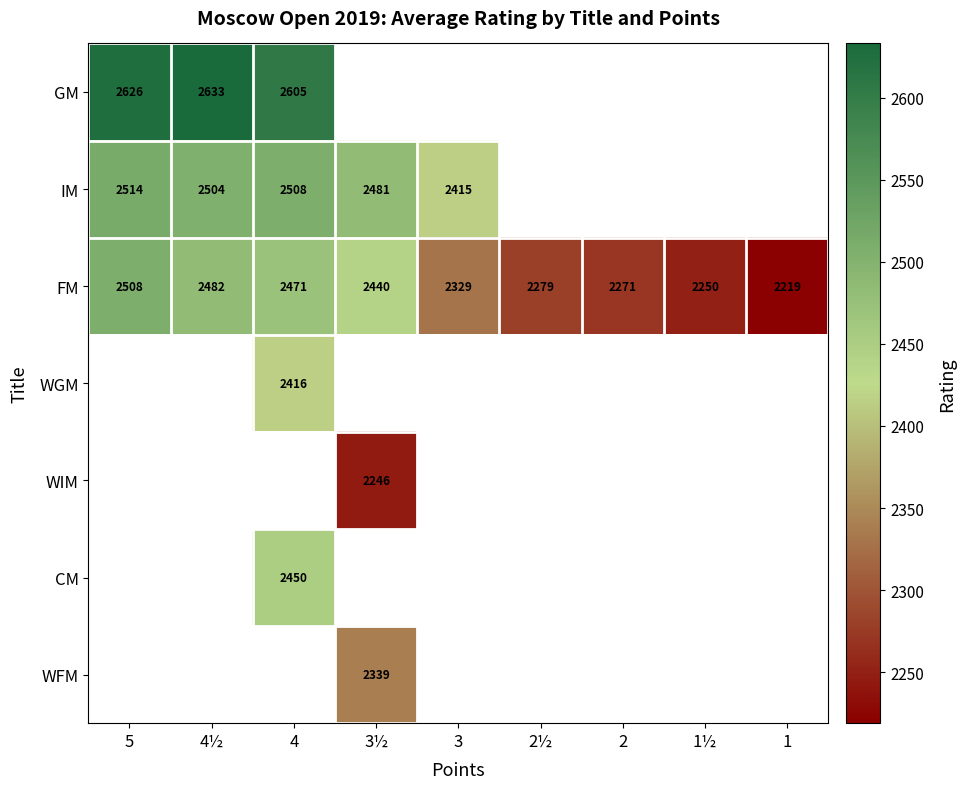

The FM series shows 623 at 2½. True or false?

False